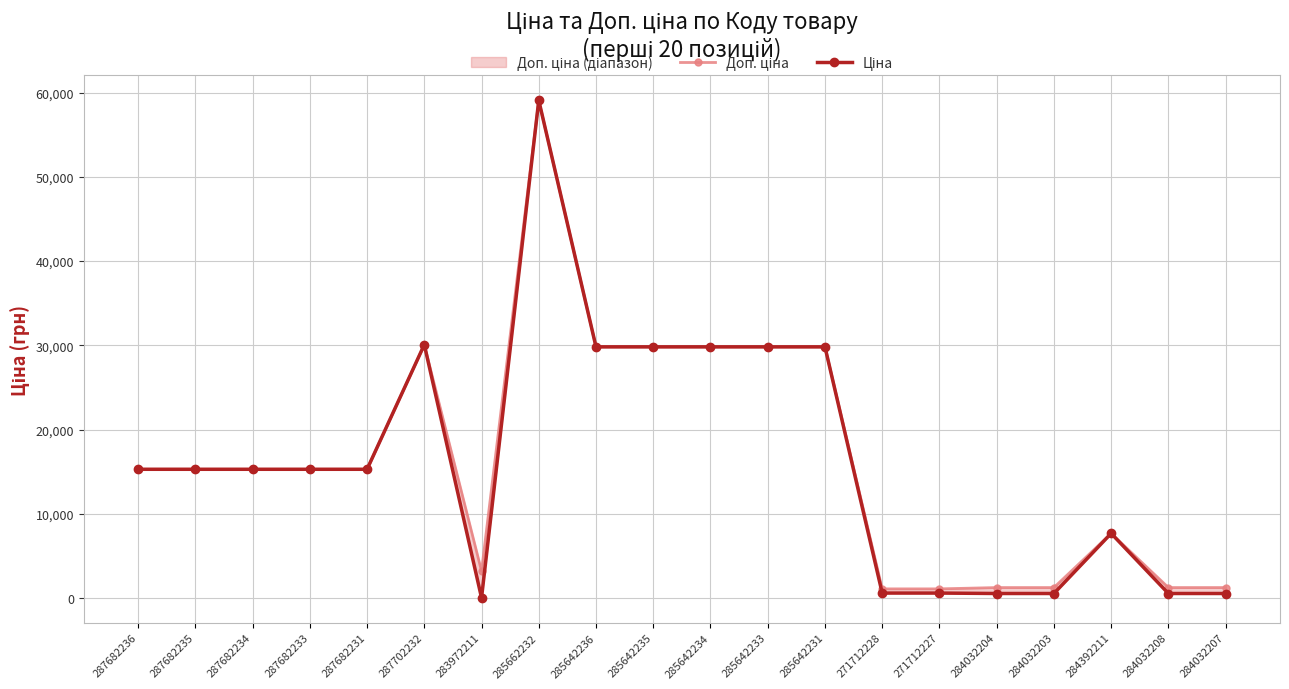

Where is Ціна nearest to the value 29553?

285642236